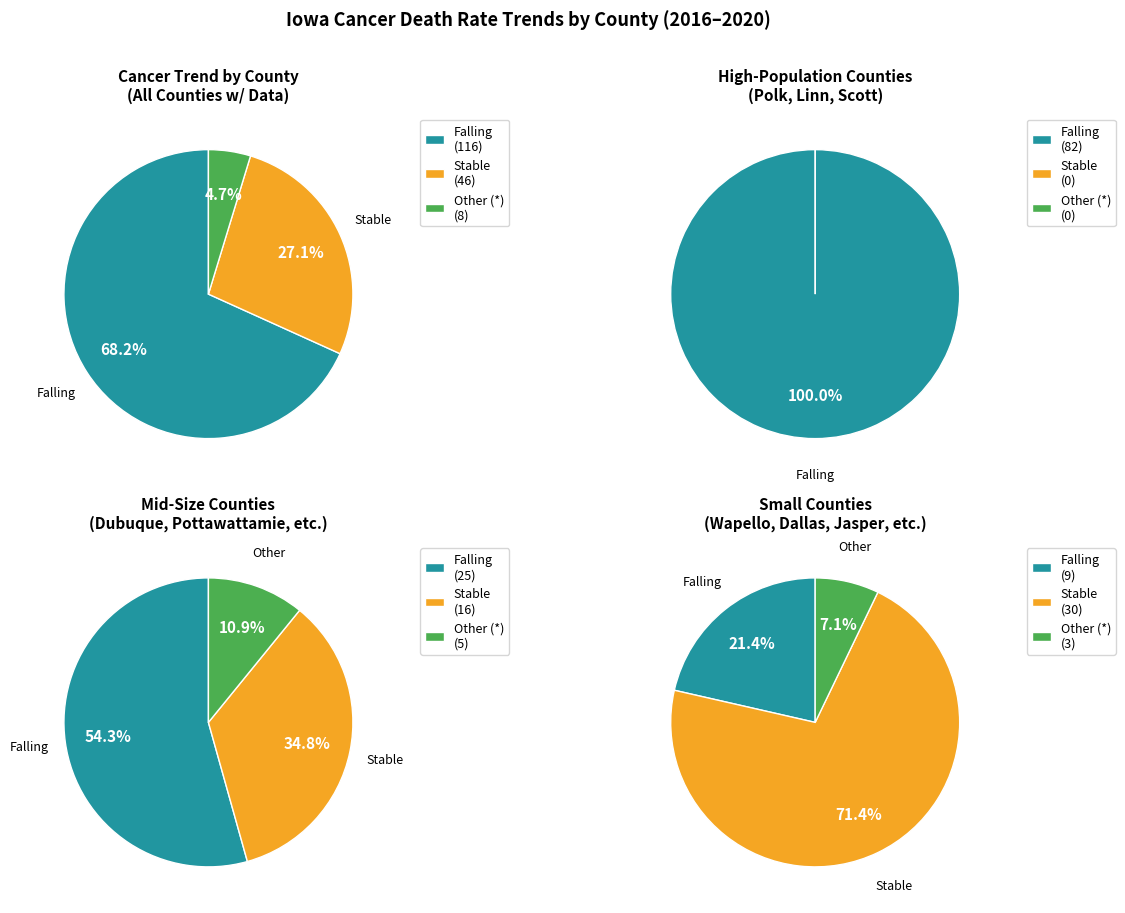

Rank the series by their maximum value, from lowest to highest.

Other, Stable, Falling